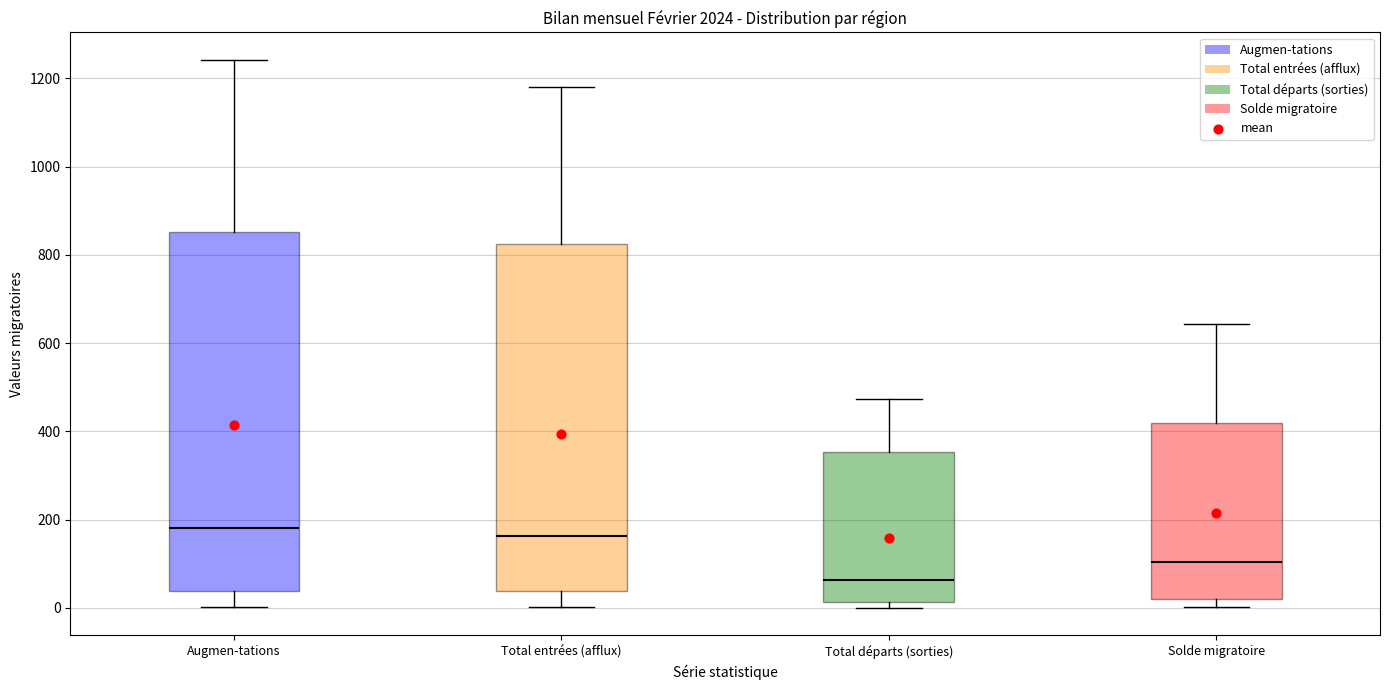

Where is the lower edge of the box for Total départs (sorties) on the y-axis? The values are not printed on the chart, so give them approximately, as read against the axis.

20